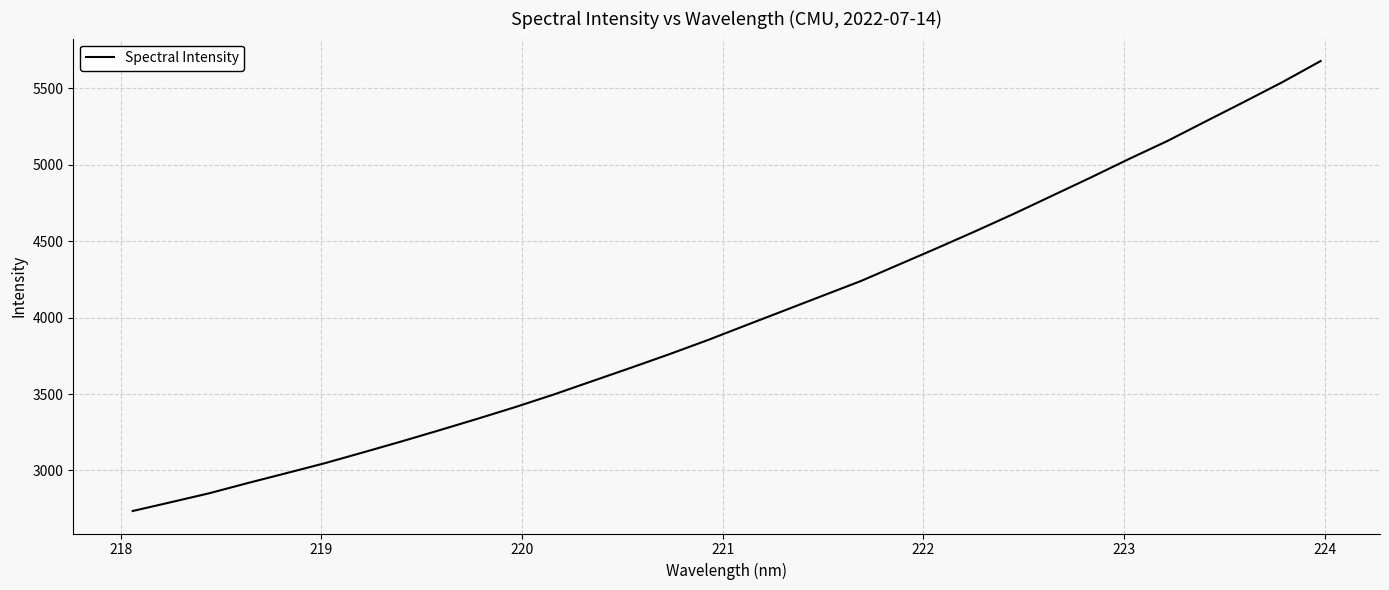

What is the minimum value shown in the chart?

2734.6